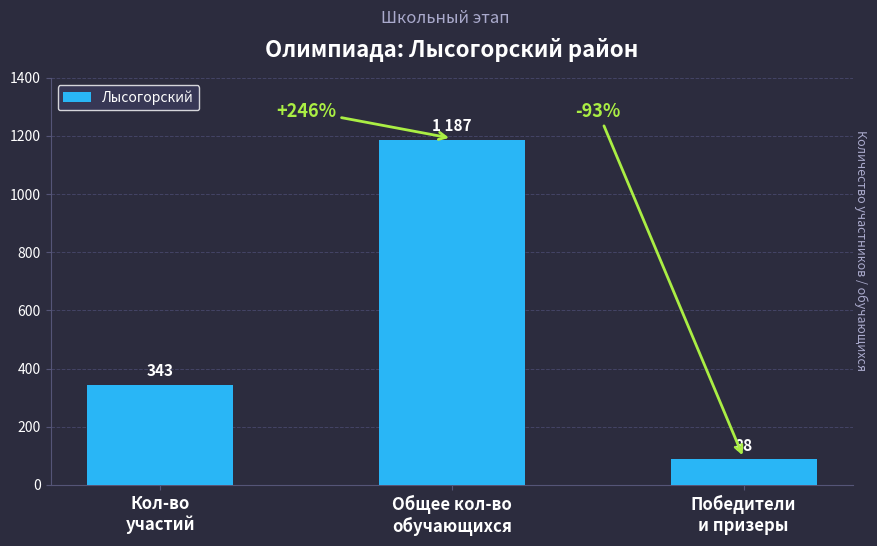

Count the number of data series in this chart.

1